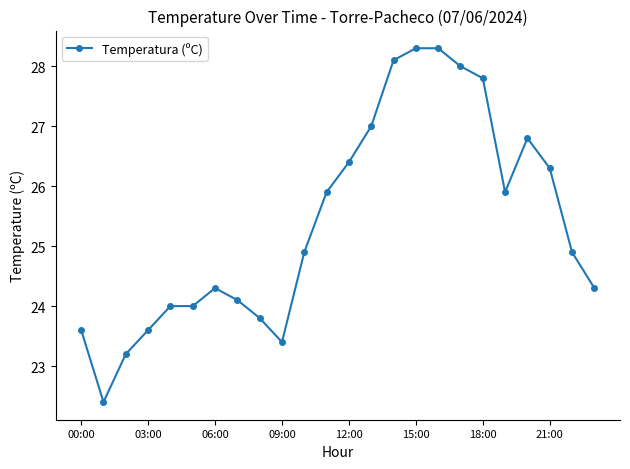

What is the value of the 4th point from the left?

23.6